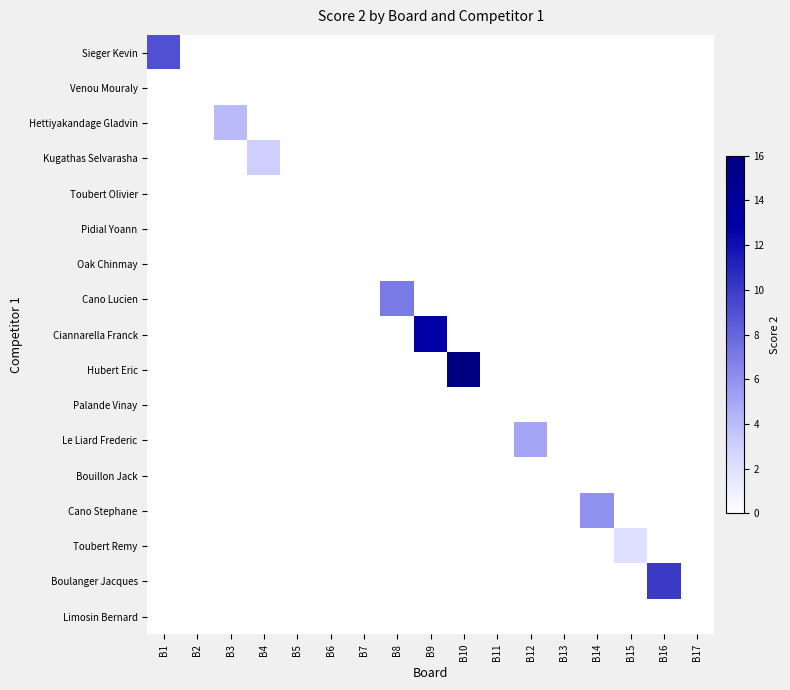

Which series changed the most between B2 and B16?

Boulanger Jacques